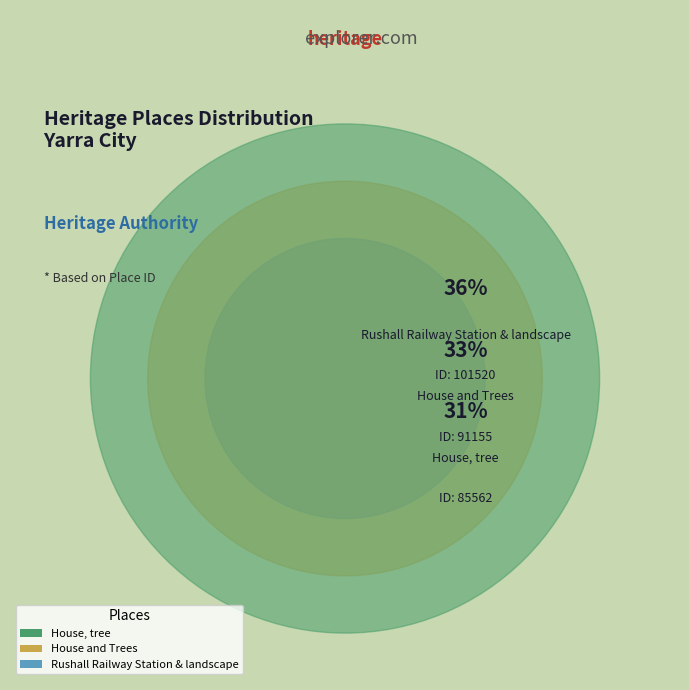

Do House, tree and House and Trees together represent more than half of the pie?

Yes